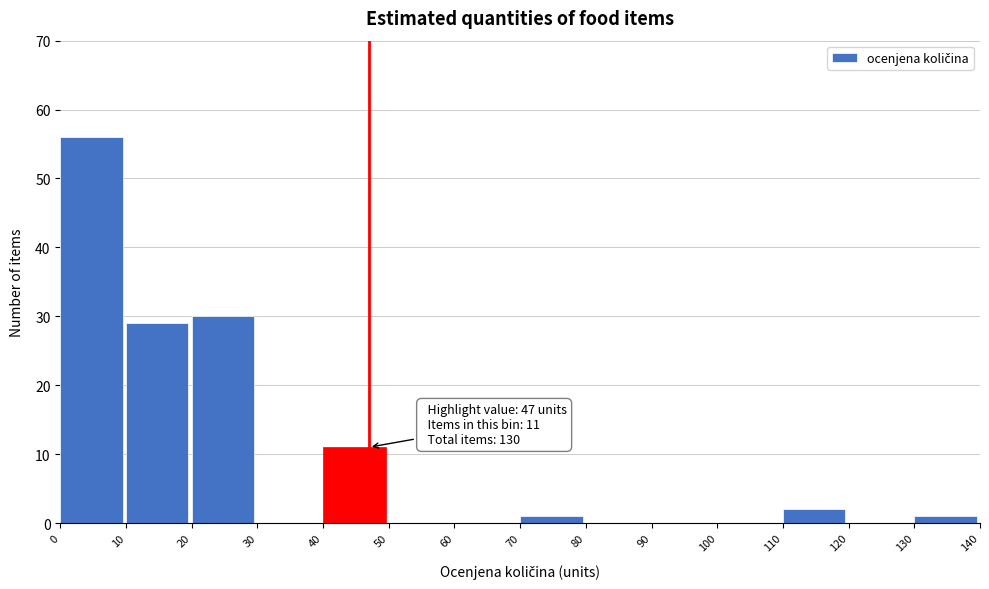

Which range on the x-axis has the tallest bar?

0 to 10